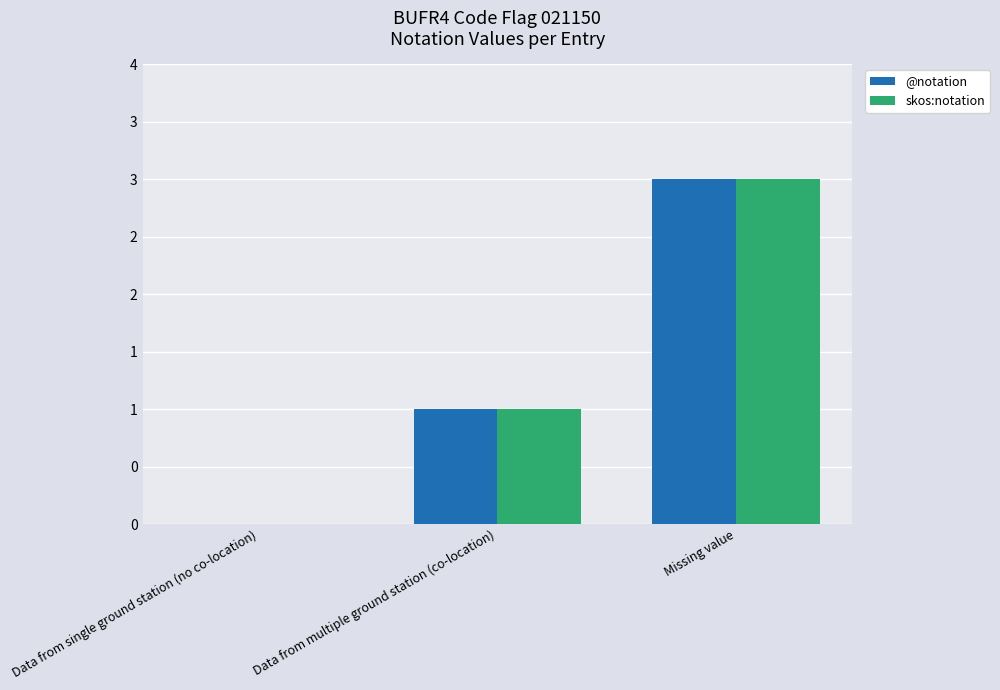

What are all the series names shown in the legend?

@notation, skos:notation